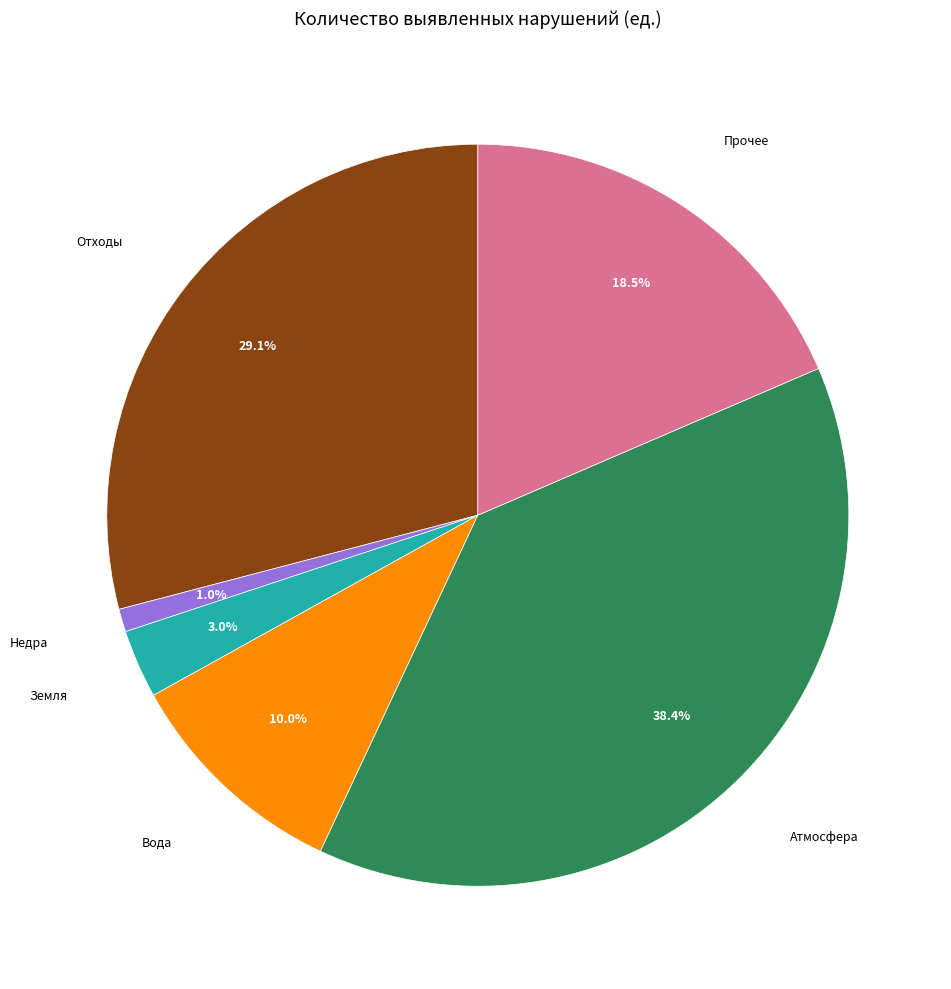

Does any single category account for the majority?

No